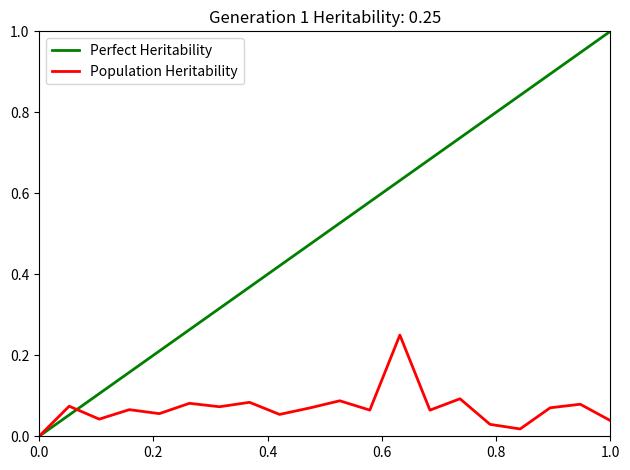

Which series has the largest total across all categories?

Perfect Heritability